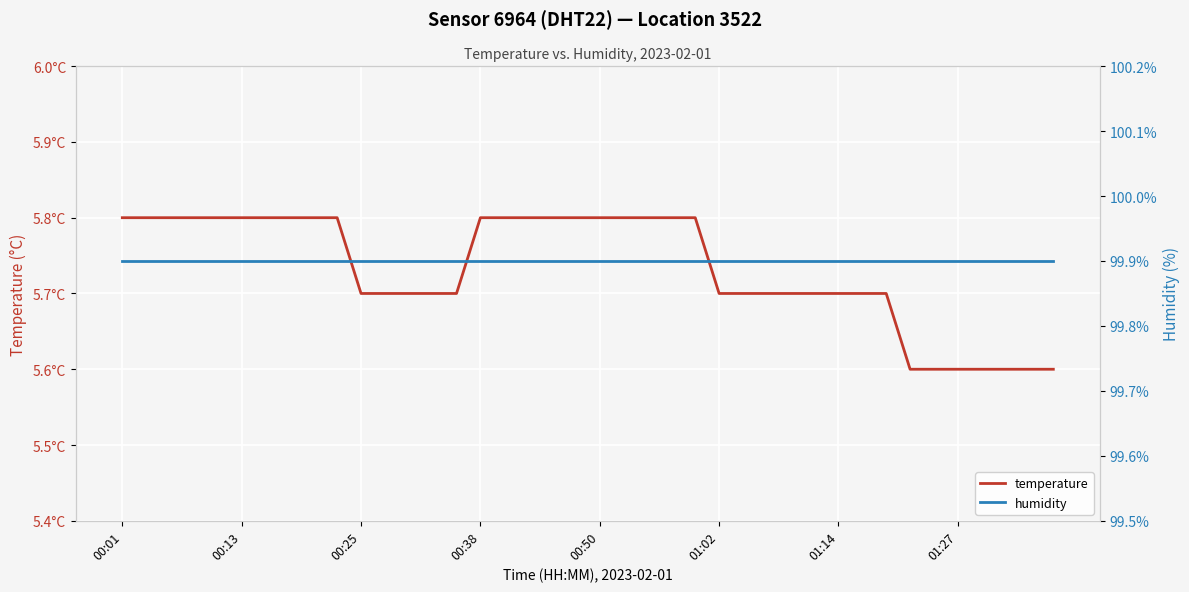

Which label corresponds to the largest value in the chart?

00:01